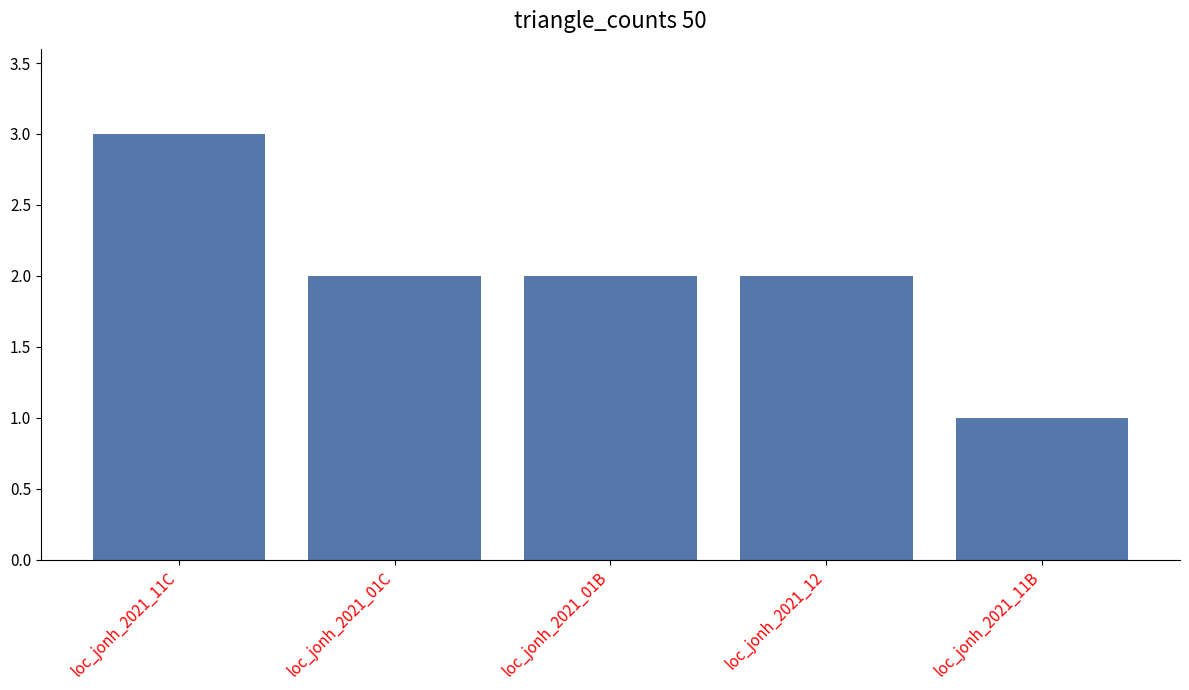

Which label corresponds to the largest value in the chart?

loc_jonh_2021_11C